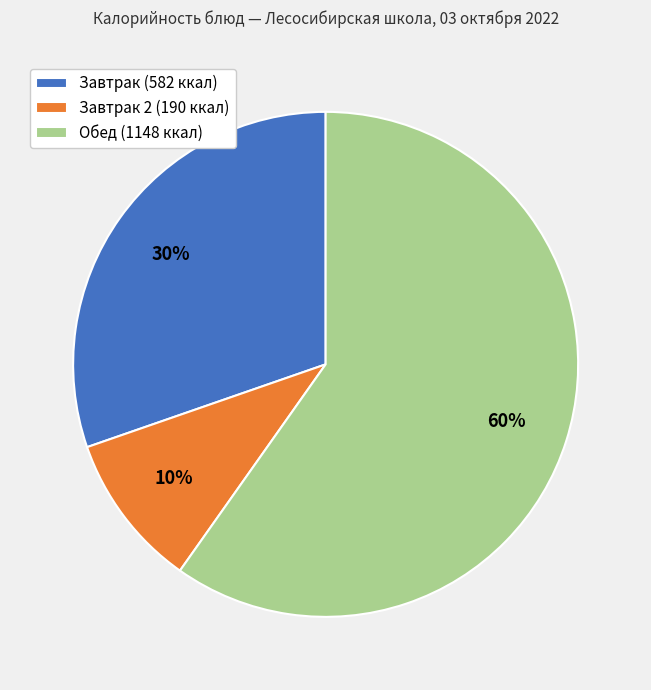

What percentage is the Обед (1148 ккал) slice, to the nearest percent?

60%